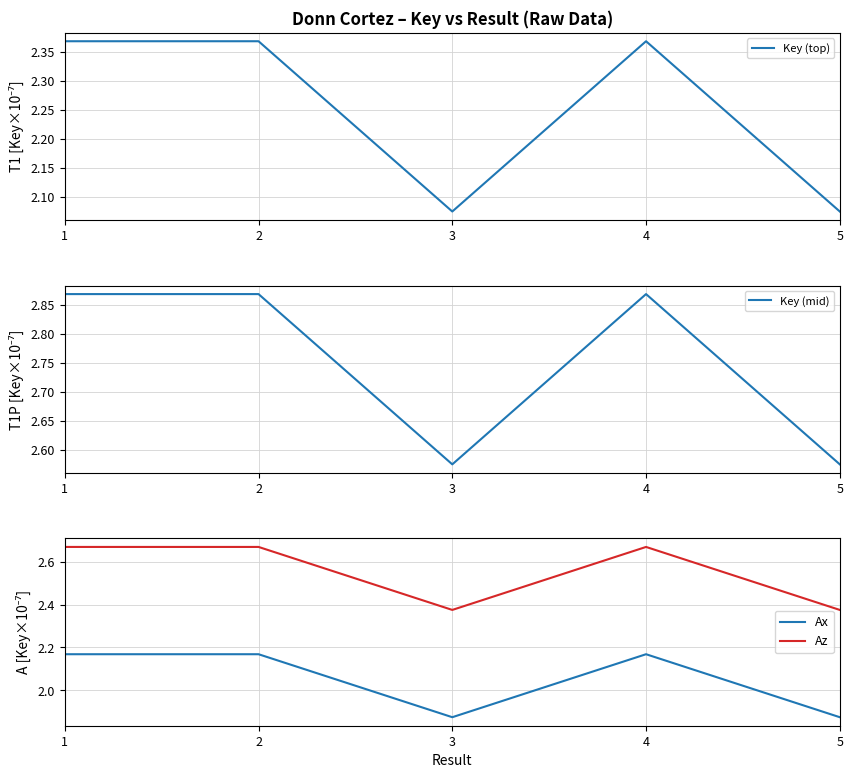

Which has a higher value, 4 or 1?

4